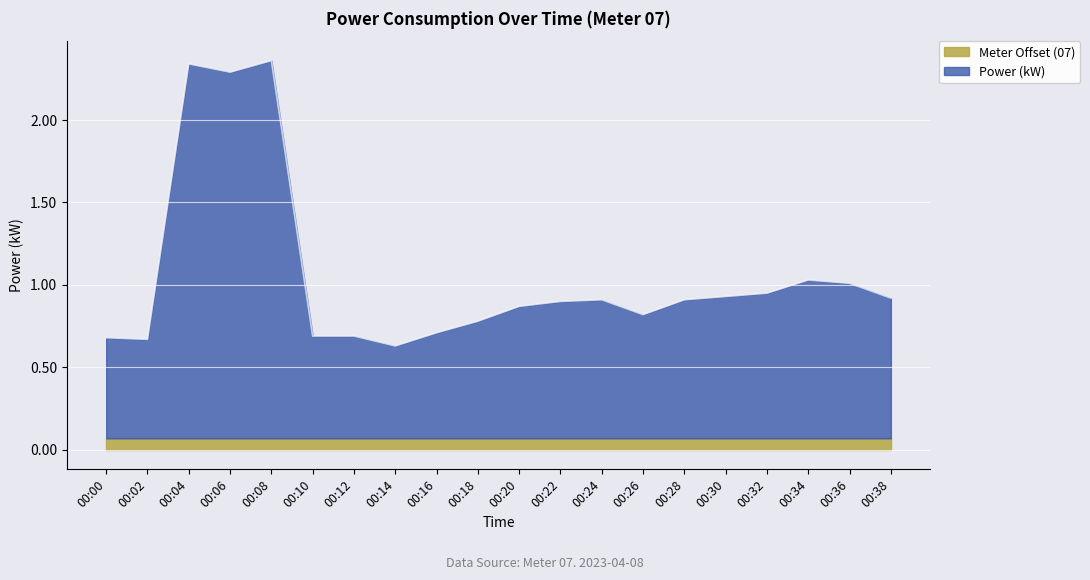

Which category has the lowest value across all series?

00:00